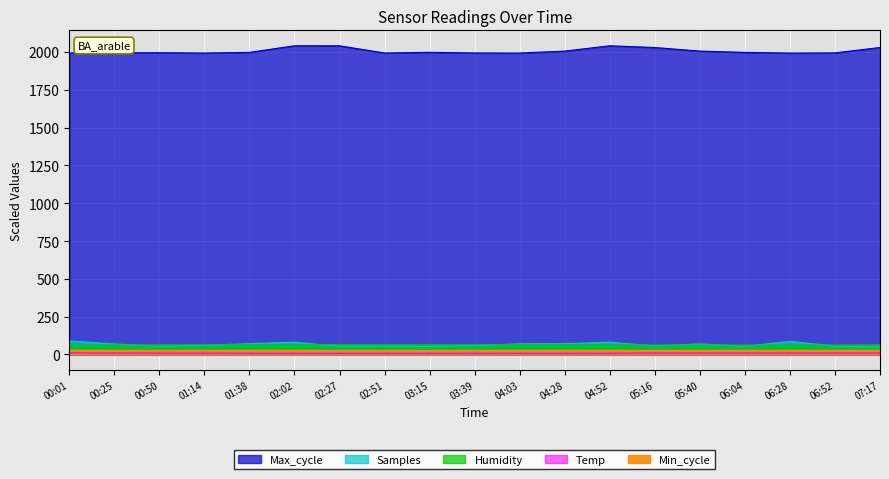

Is it true that Max_cycle equals 1152.1 at 06:52?

False